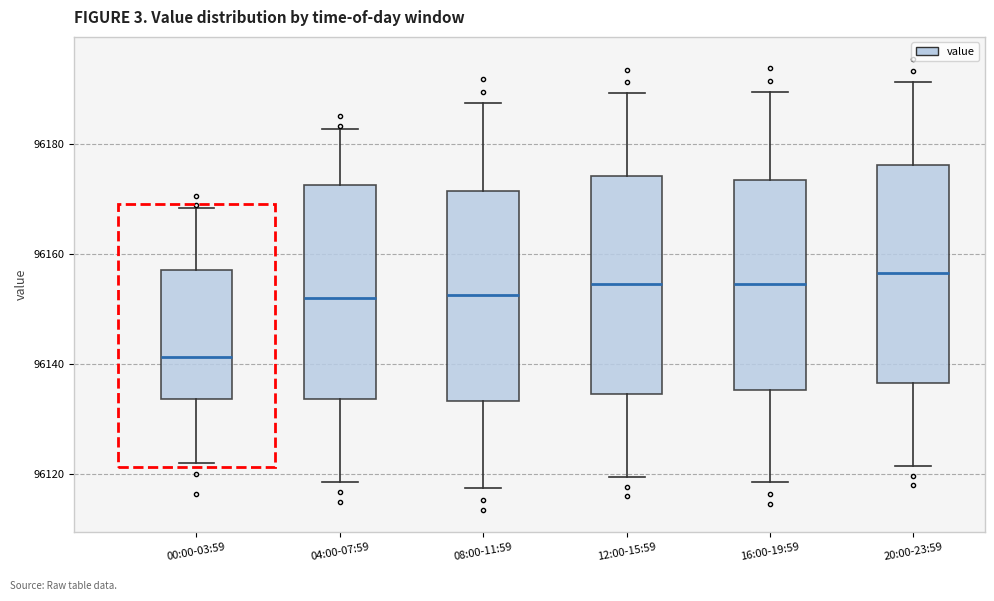

Which box's median line is the lowest?

00:00-03:59